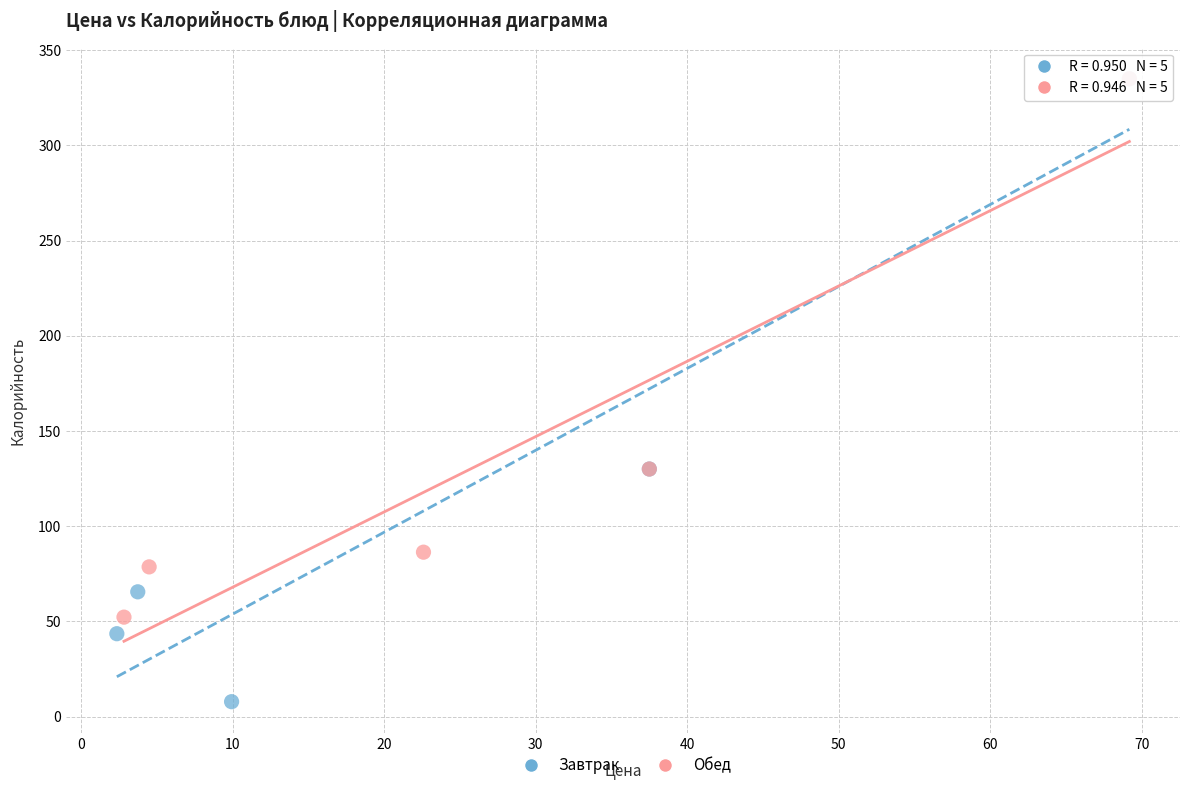

Which series has the widest spread of Y values?

Завтрак